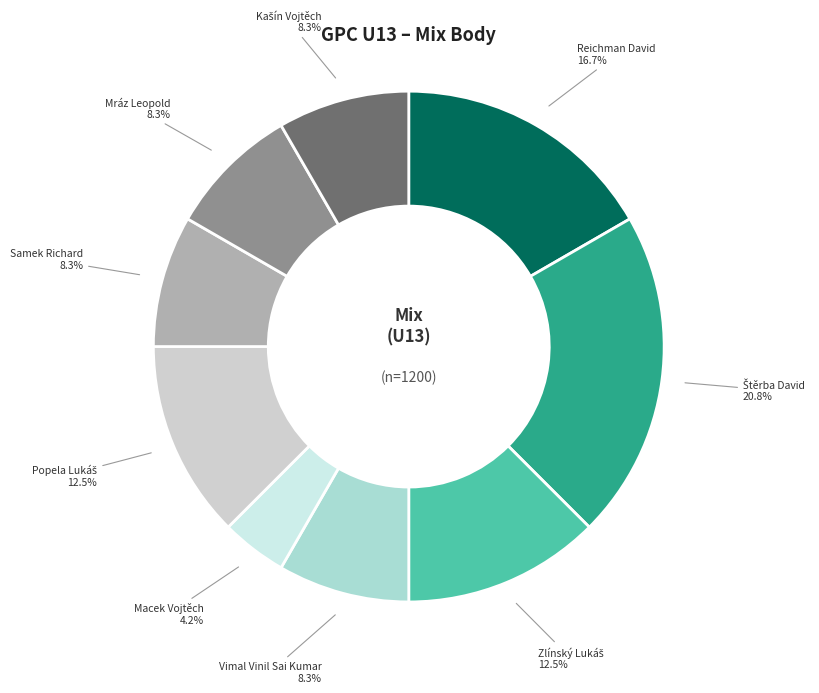

To the nearest percent, what is the average slice percentage?

11%